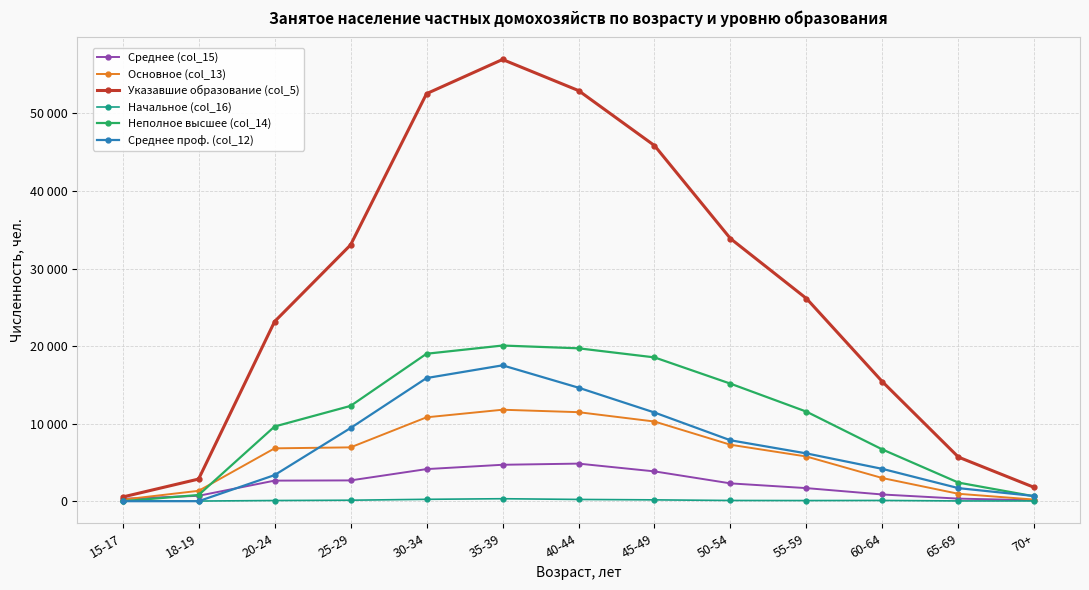

True or false: Начальное (col_16) and Неполное высшее (col_14) cross at least once.

True